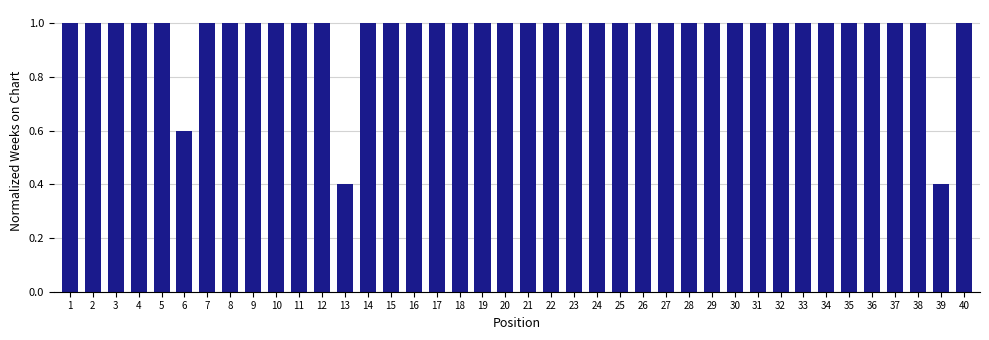

What is the greatest value displayed?

1.0